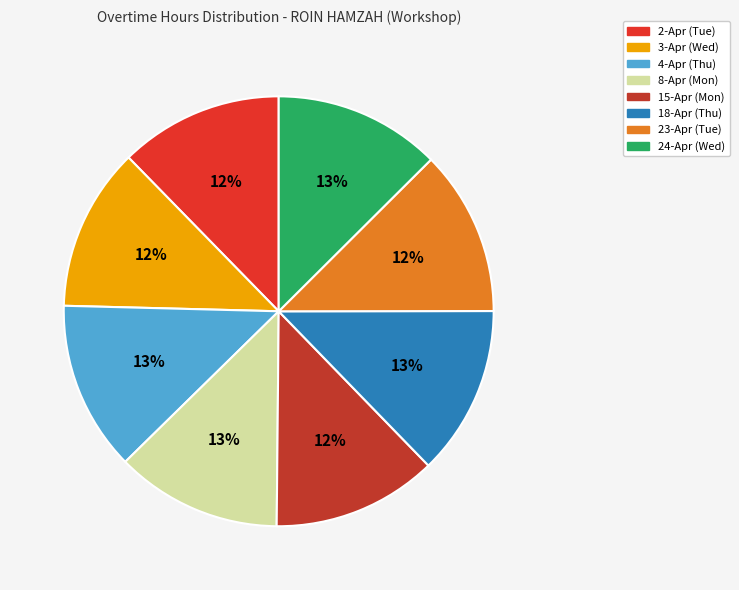

How many segments does this pie chart have?

8